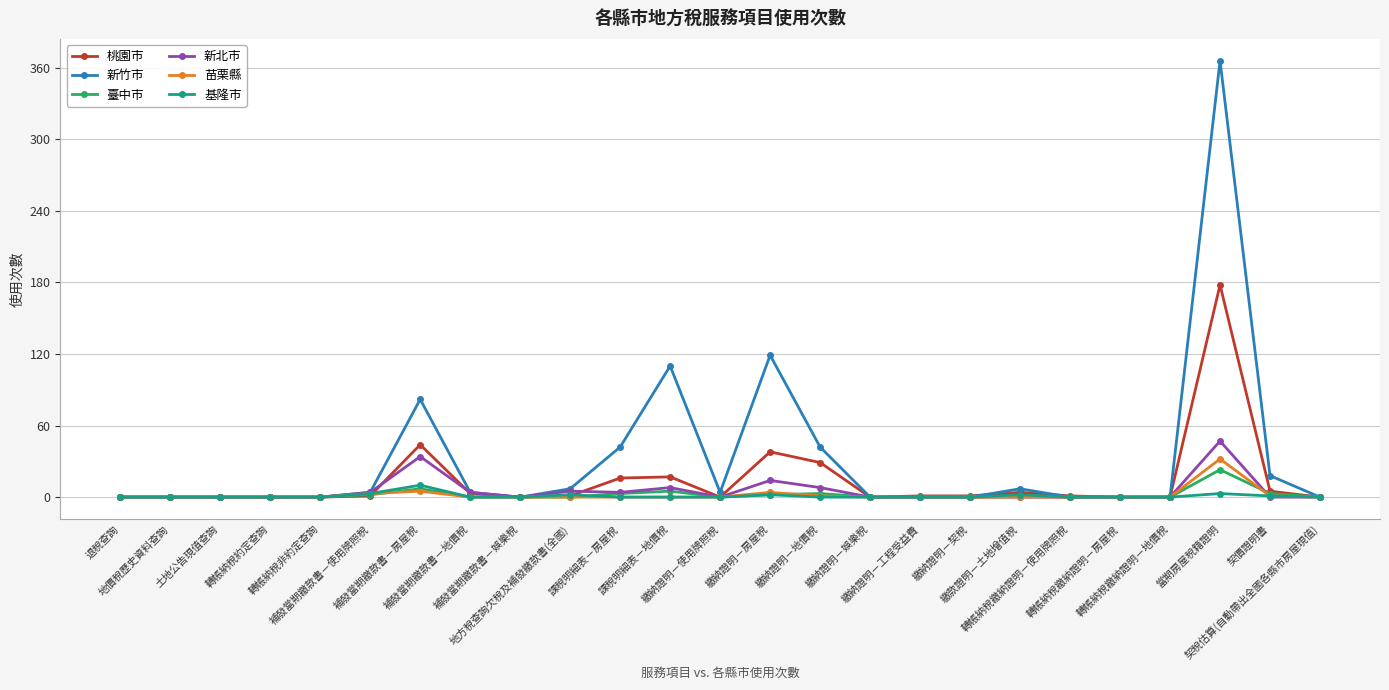

Which series has the largest total across all categories?

新竹市